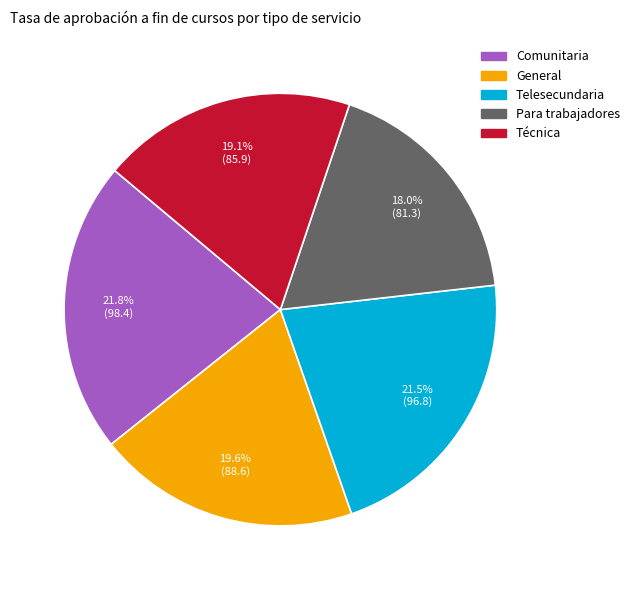

Which category has the smallest portion of the pie?

Para trabajadores